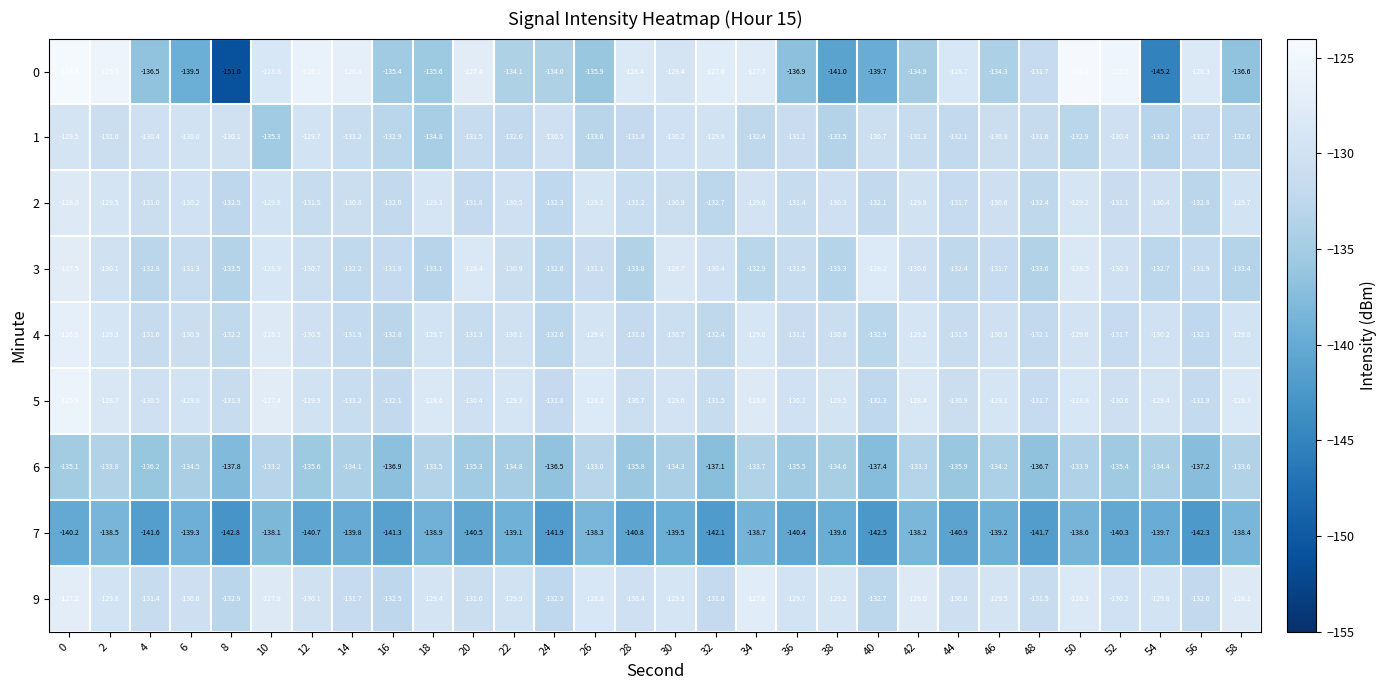

What is the sum of all 0 values?

-3980.8